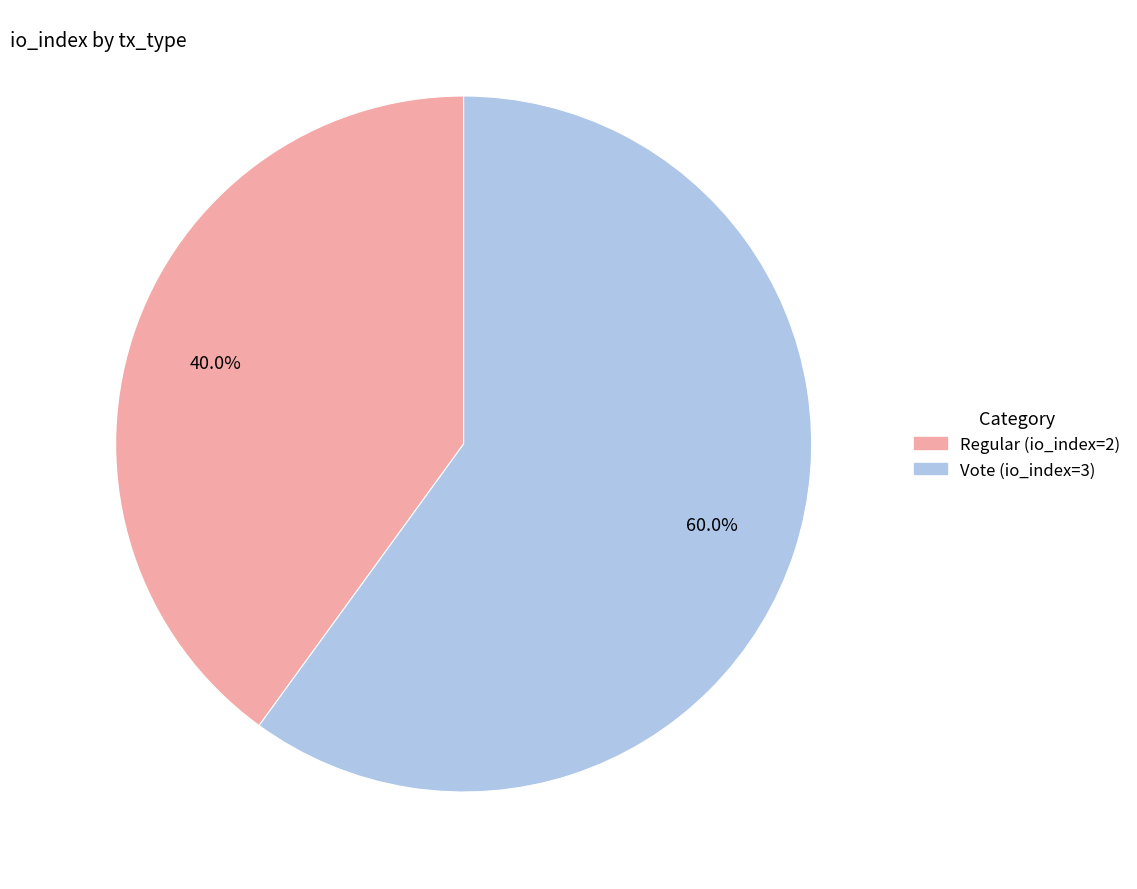

Rank the categories by value from lowest to highest.

Regular (io_index=2), Vote (io_index=3)